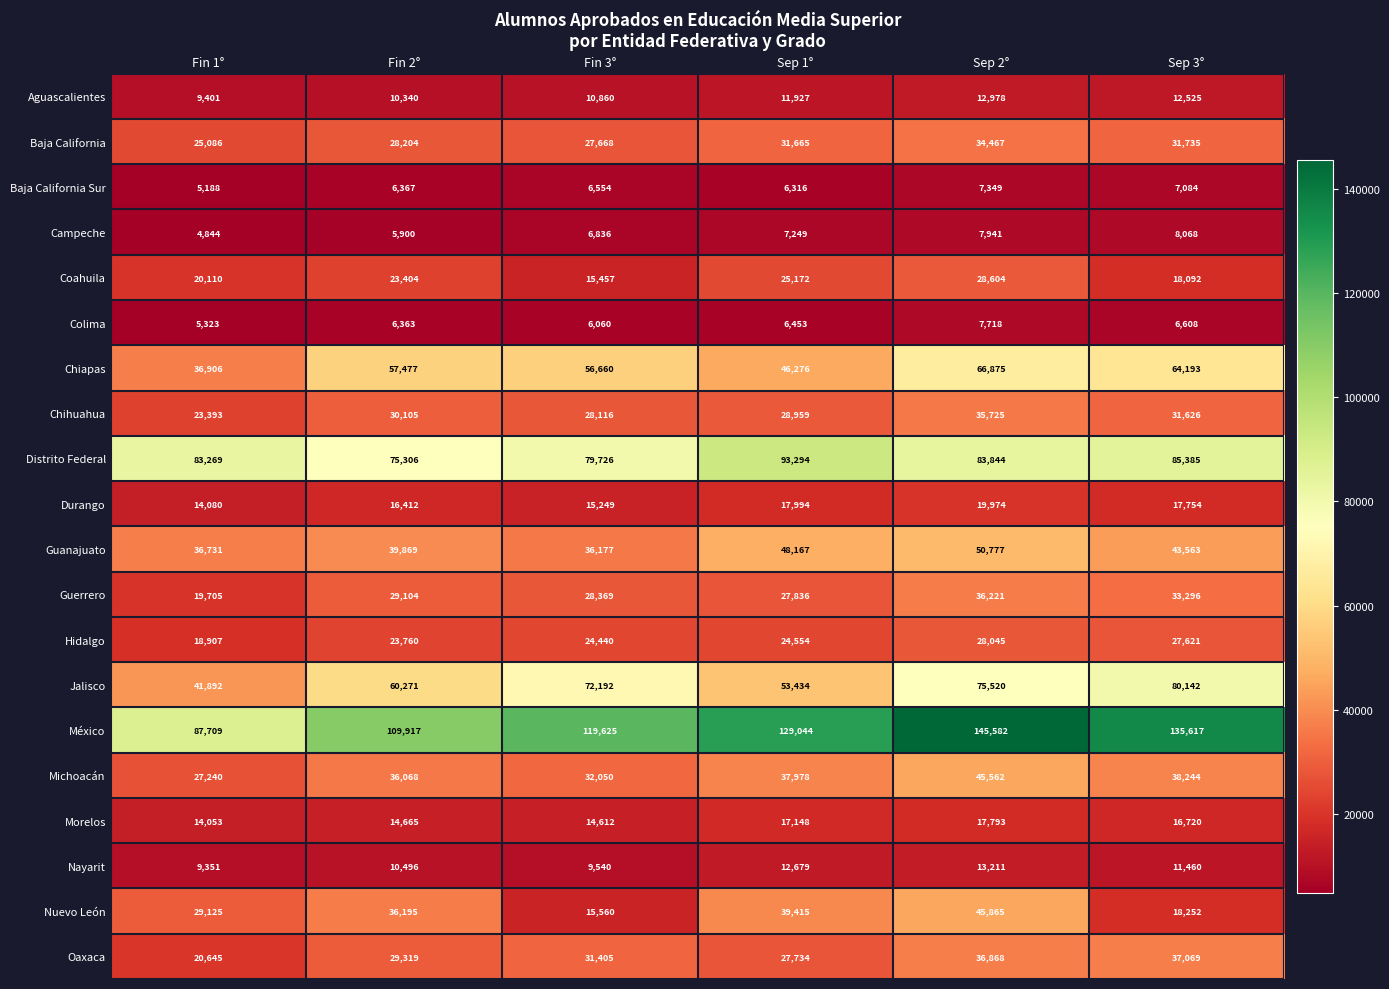

True or false: Oaxaca has a value of 27734 at Sep 1°.

True